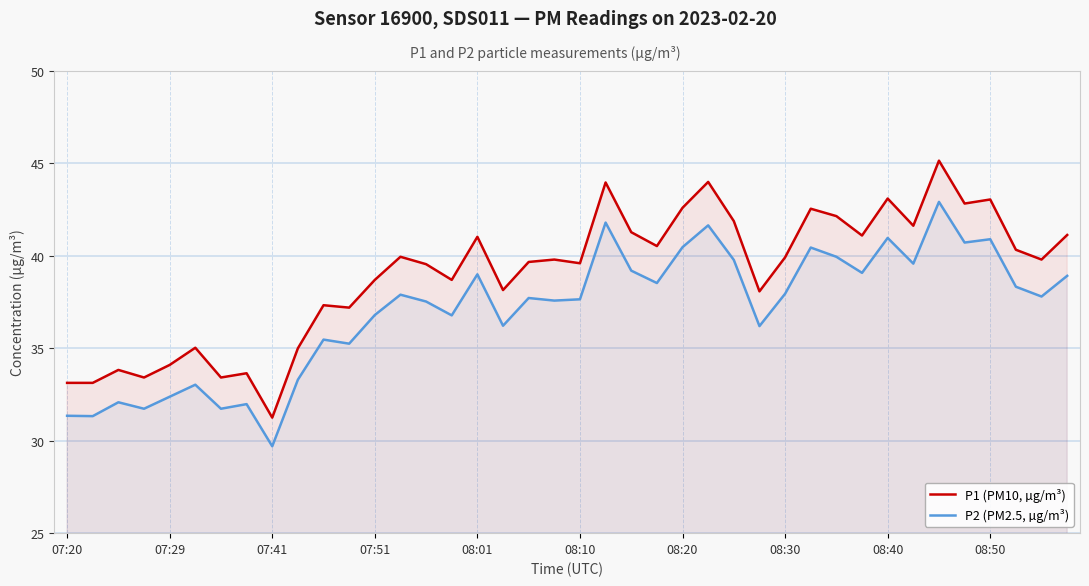

What value does the P2 (PM2.5, µg/m³) series have at 26?

39.8